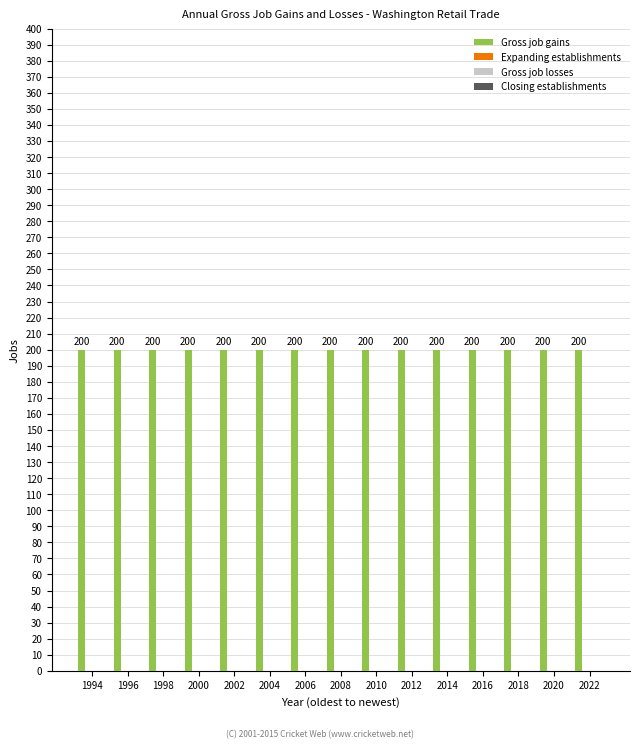

At which label does Closing establishments reach its peak?

1994